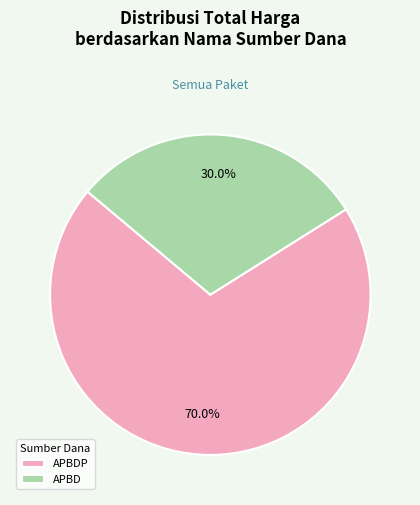

What portion of the pie excludes APBDP?

30.0%